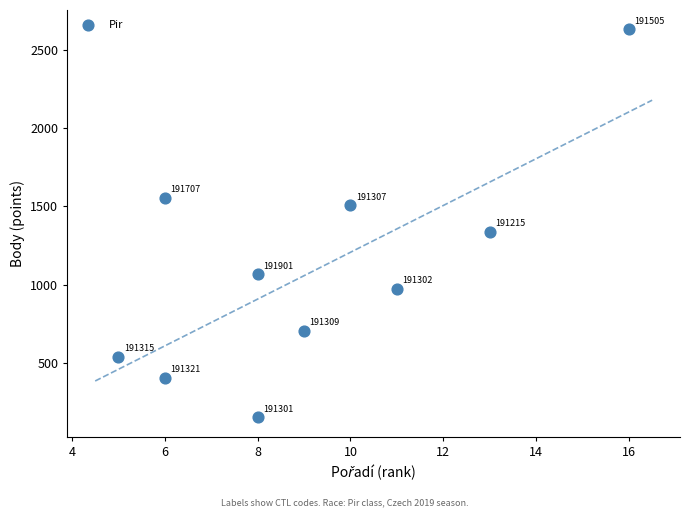

What is the average Y value?

1087